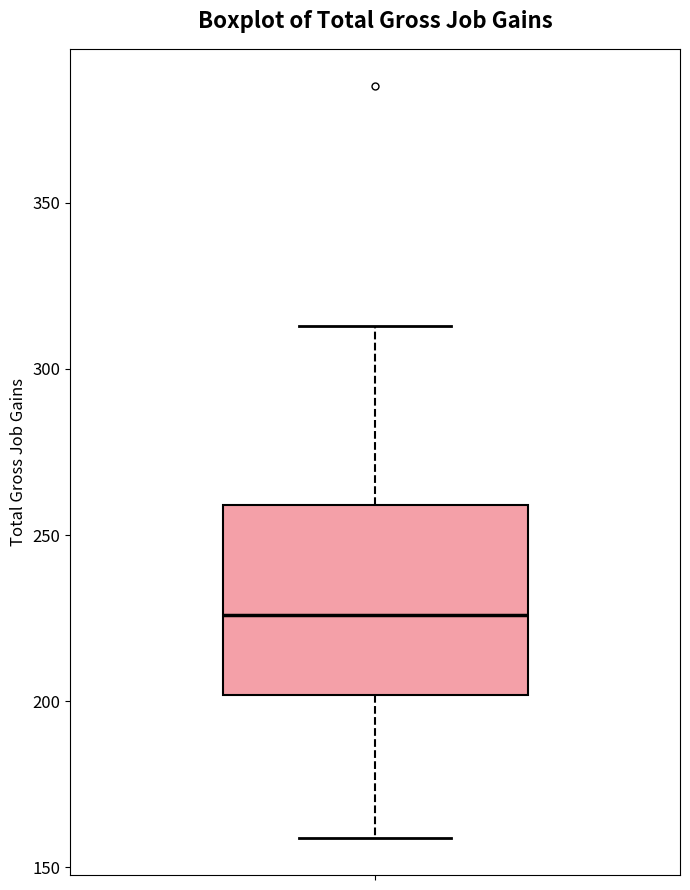

Transcribe this box plot: give where the median line is, the range the box spans, and where the two whiskers end, as read against the y-axis. The values are not printed on the chart, so give them approximately, as read against the axis.

median 225, box 200 to 260, whiskers 160 to 315